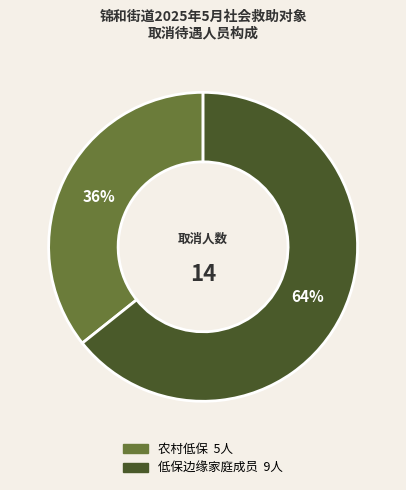

Between 低保边缘家庭成员 and 农村低保, which is larger?

低保边缘家庭成员